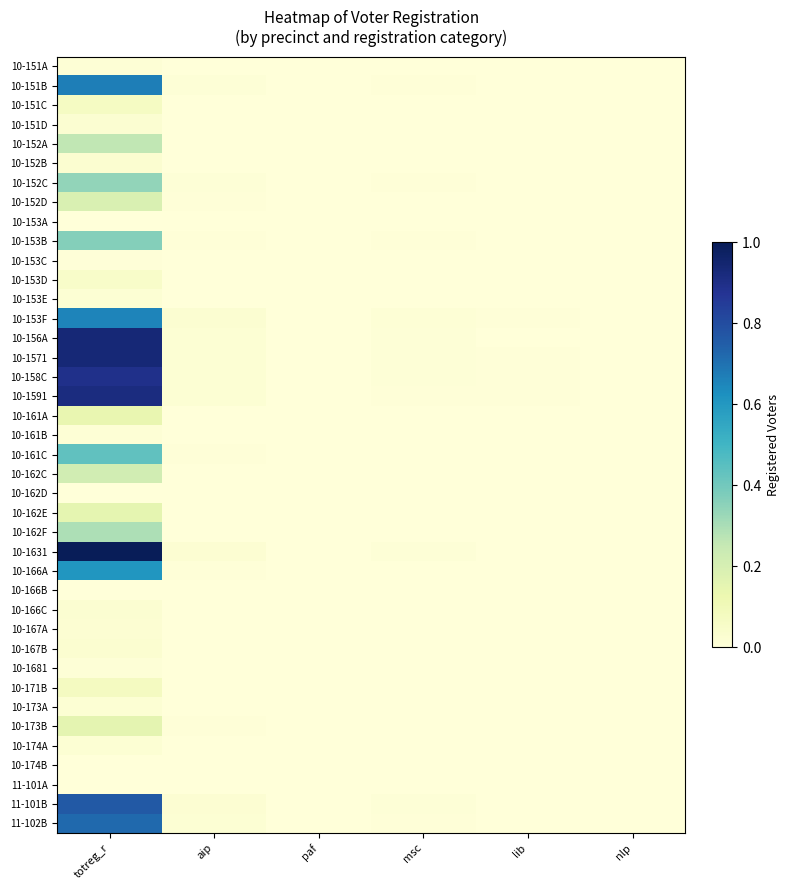

Count the number of data series in this chart.

40